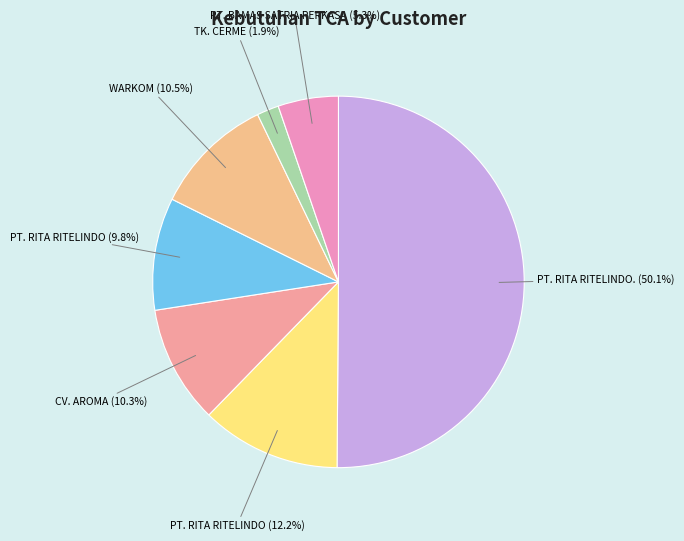

How many segments does this pie chart have?

7